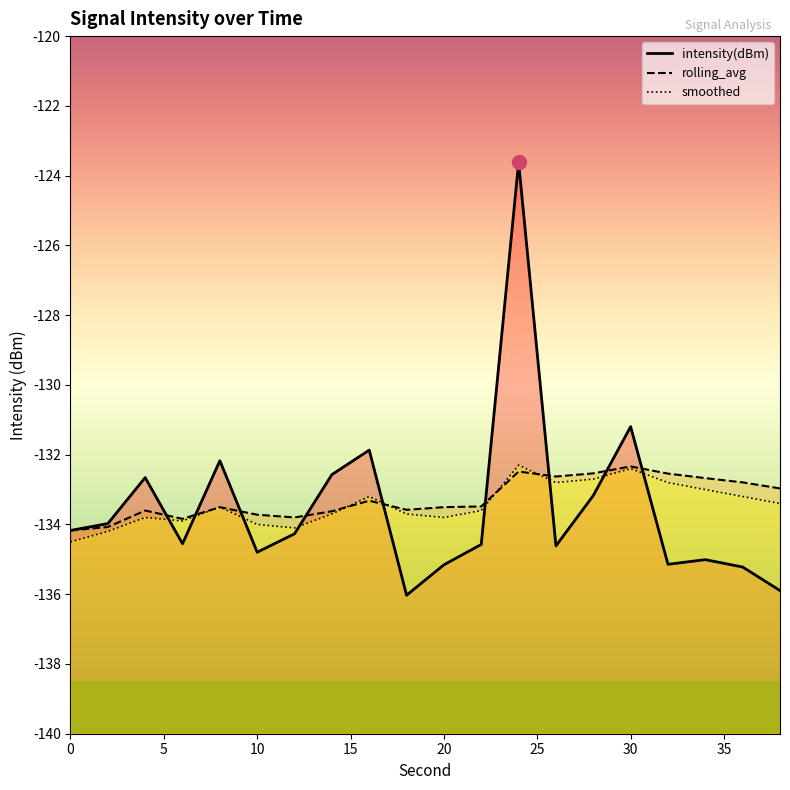

At which category does the chart reach its minimum across all series?

18